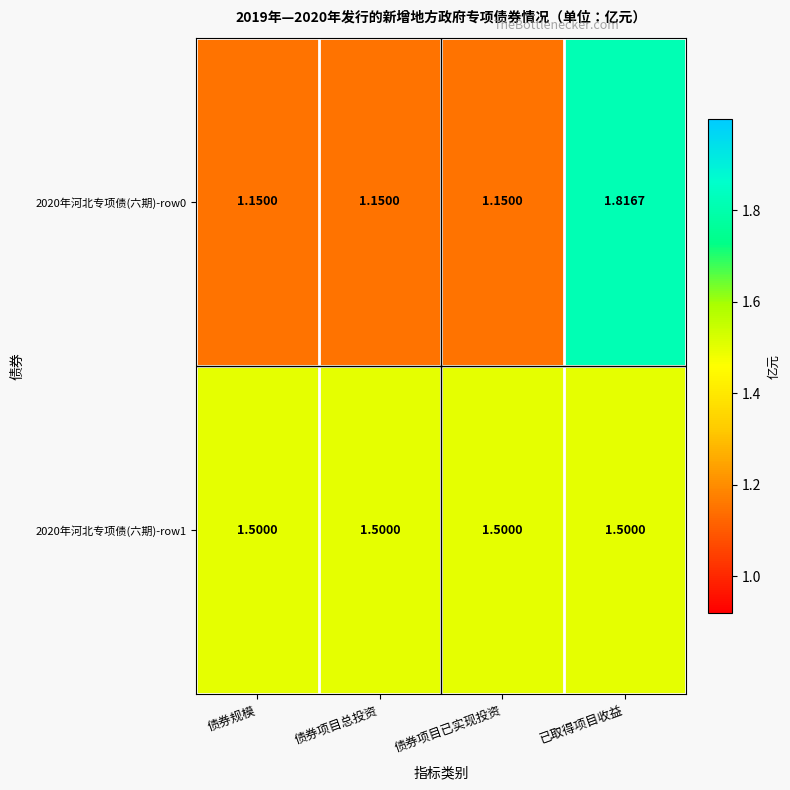

Is the value of 2020年河北专项债(六期)-row1 at 债券规模 greater than the value of 2020年河北专项债(六期)-row0 at 债券项目总投资?

Yes